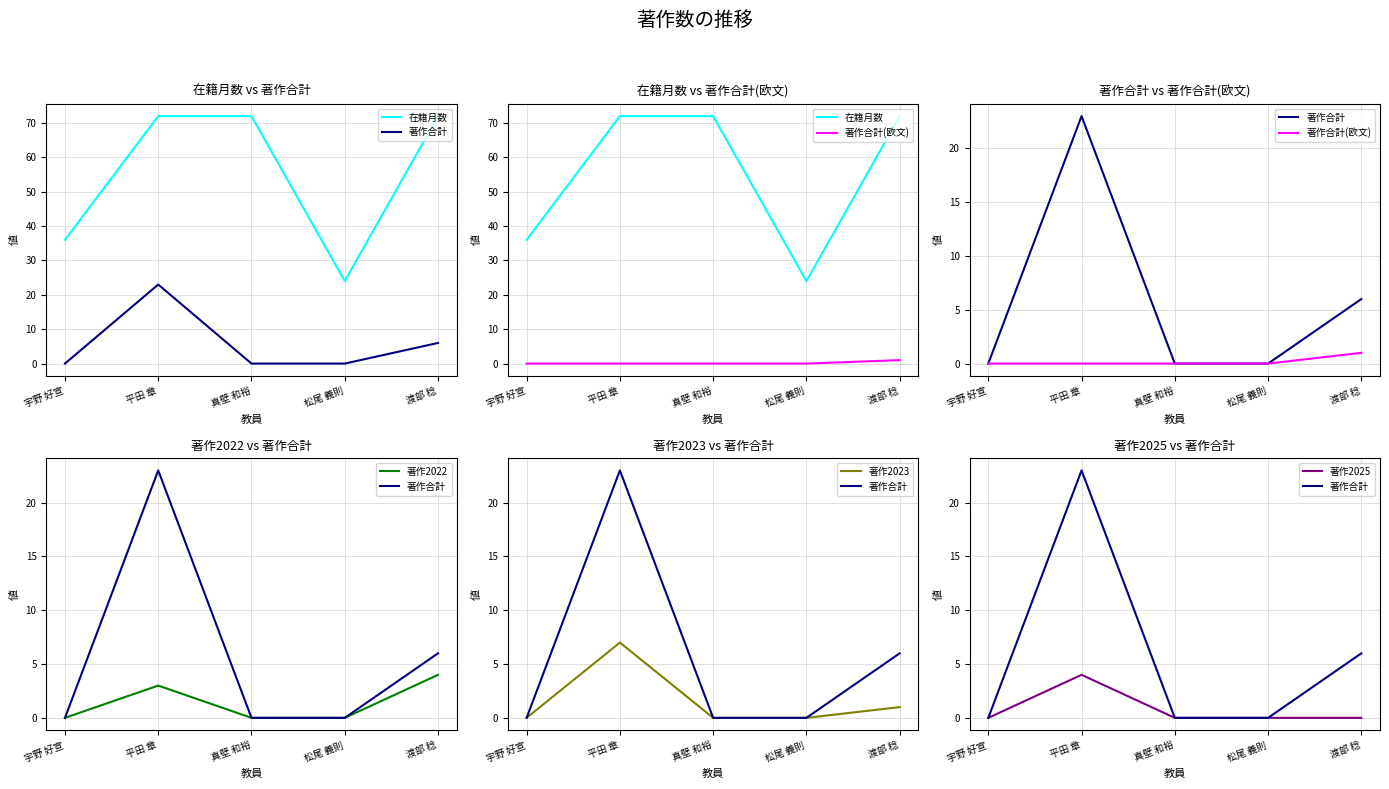

Is the value of 著作2025 at 松尾 義則 greater than the value of 著作2022 at 平田 章?

No